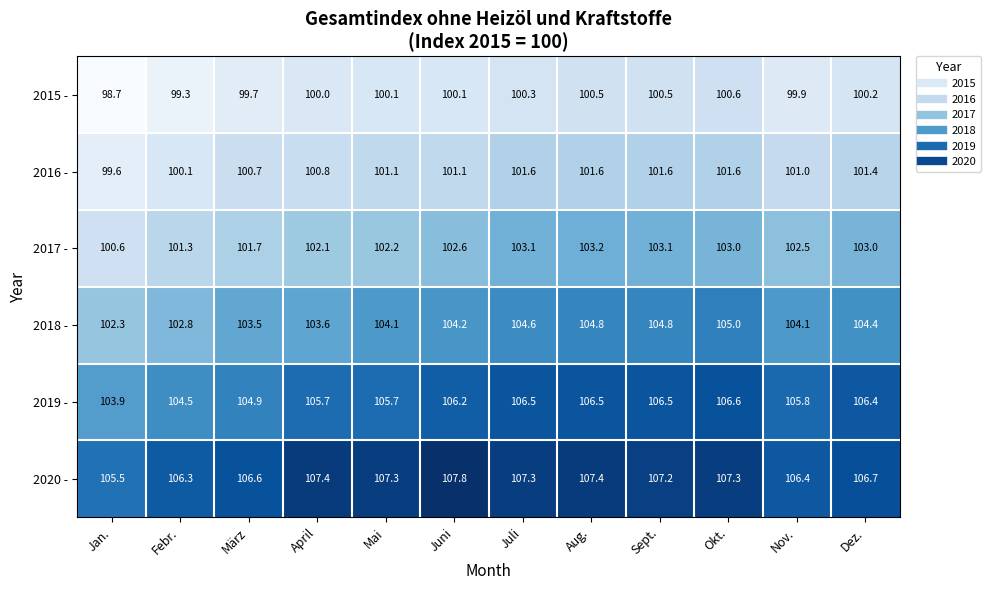

Is it true that 2016 - equals 28.2 at Aug.?

False